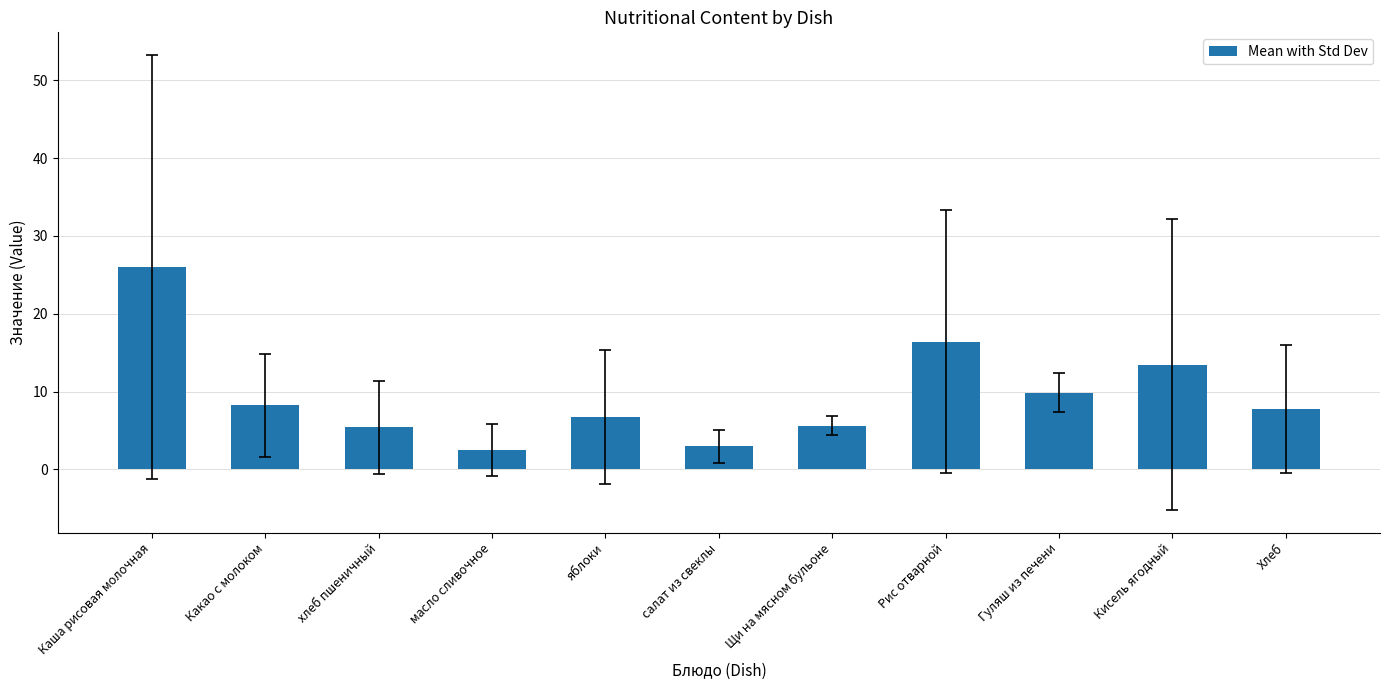

Where does the data first go above 7?

Каша рисовая молочная